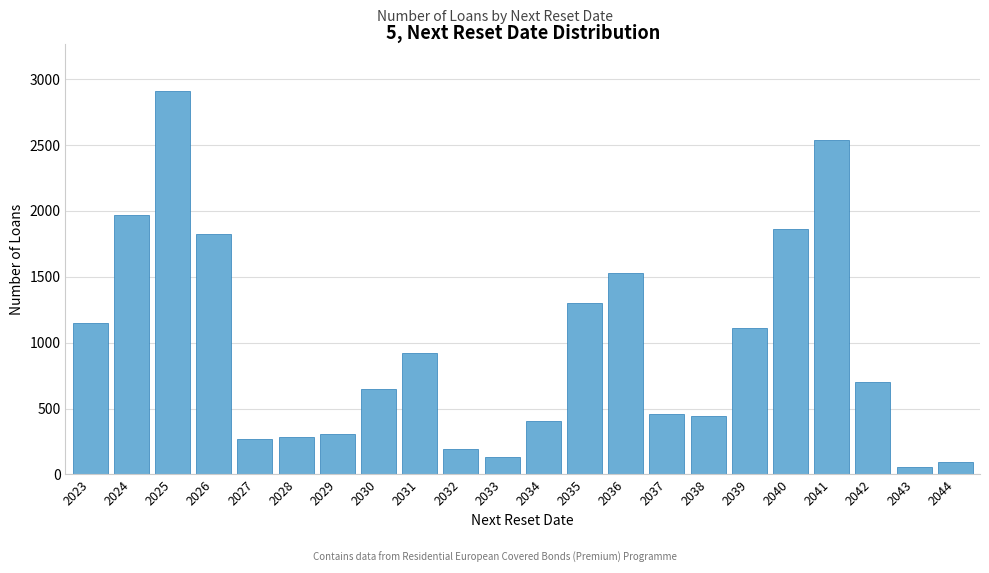

Reading left to right, list all the values displayed in this chart.

1146	1970	2913	1828	271	288	305	652	922	190	134	408	1304	1528	456	440	1108	1862	2534	701	54	98